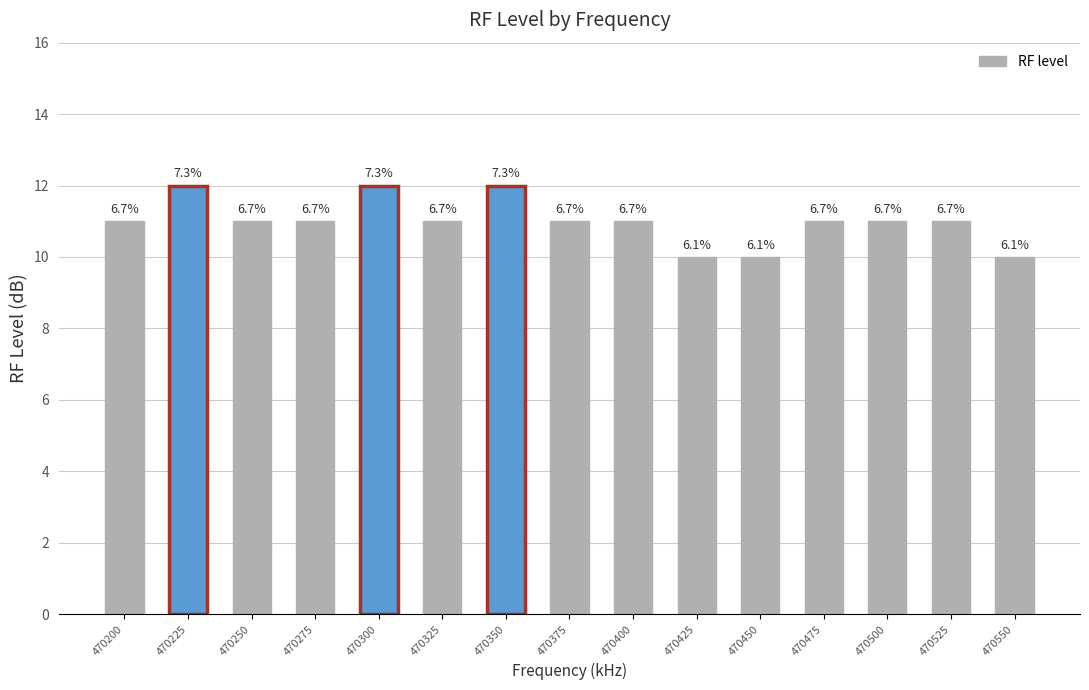

Are the bars grouped side by side (vs. stacked)?

No